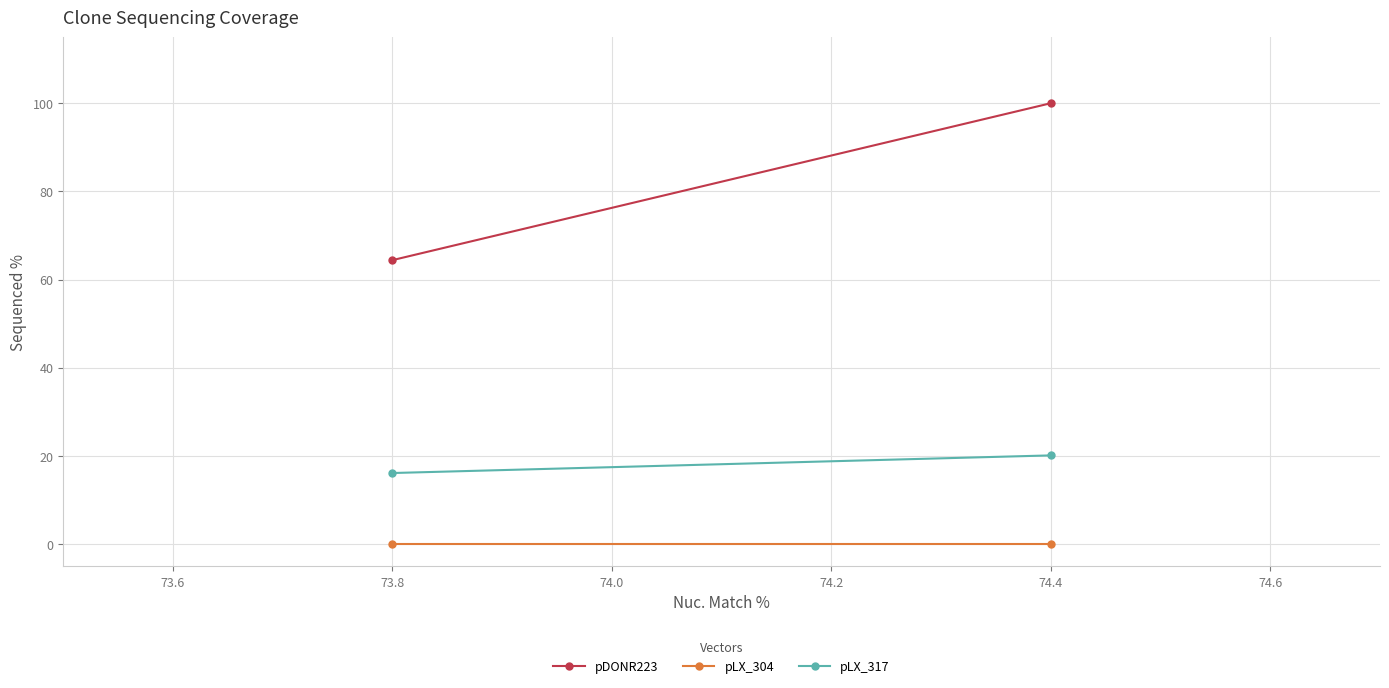

What is the greatest value displayed?

100.0